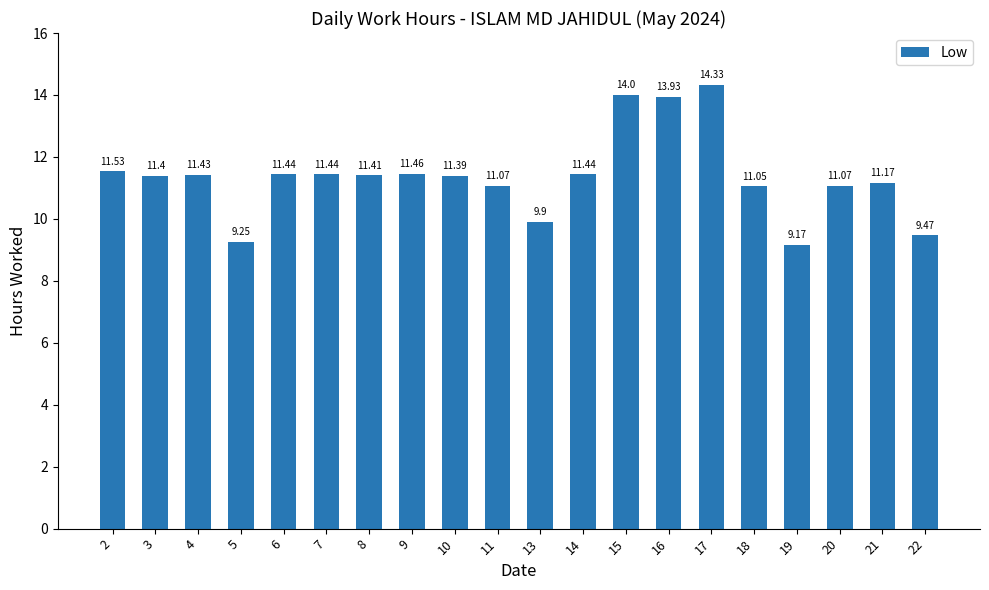

True or false: the data shows 11.1 at 11.

True